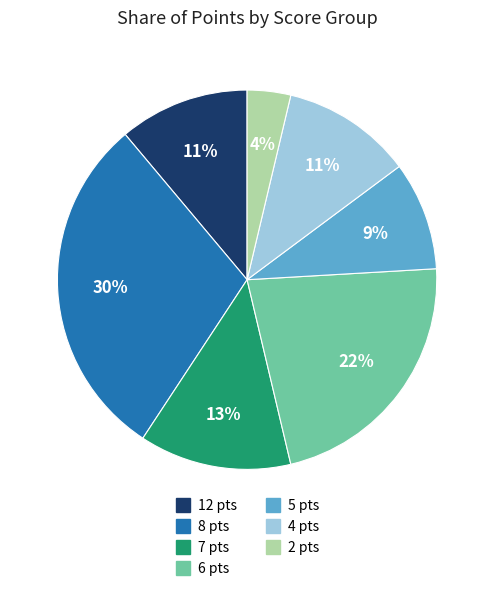

Is there a majority slice in this chart?

No